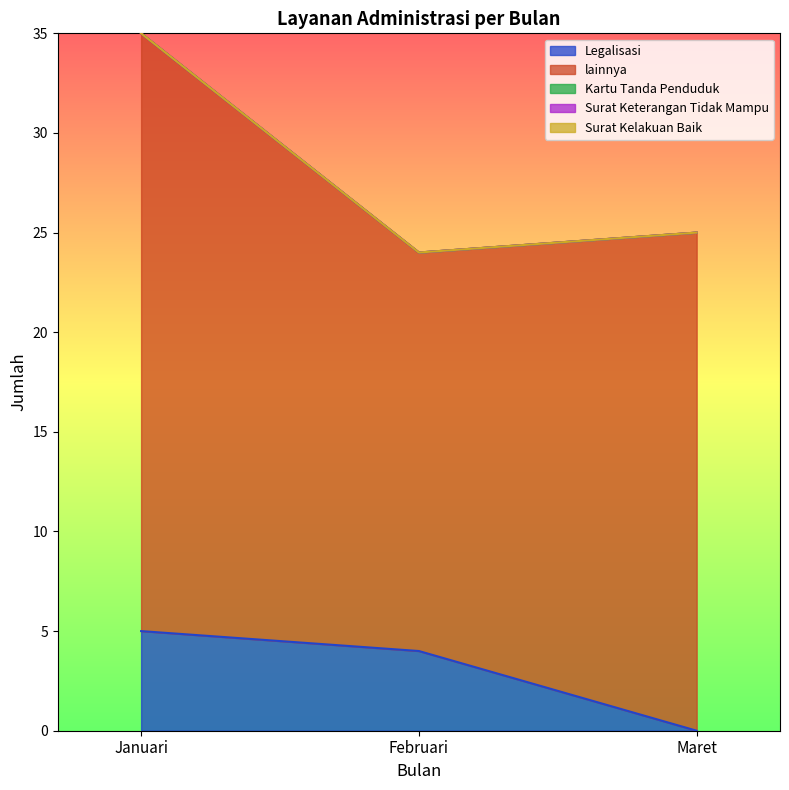

Does the chart display data point markers on the line(s)?

No